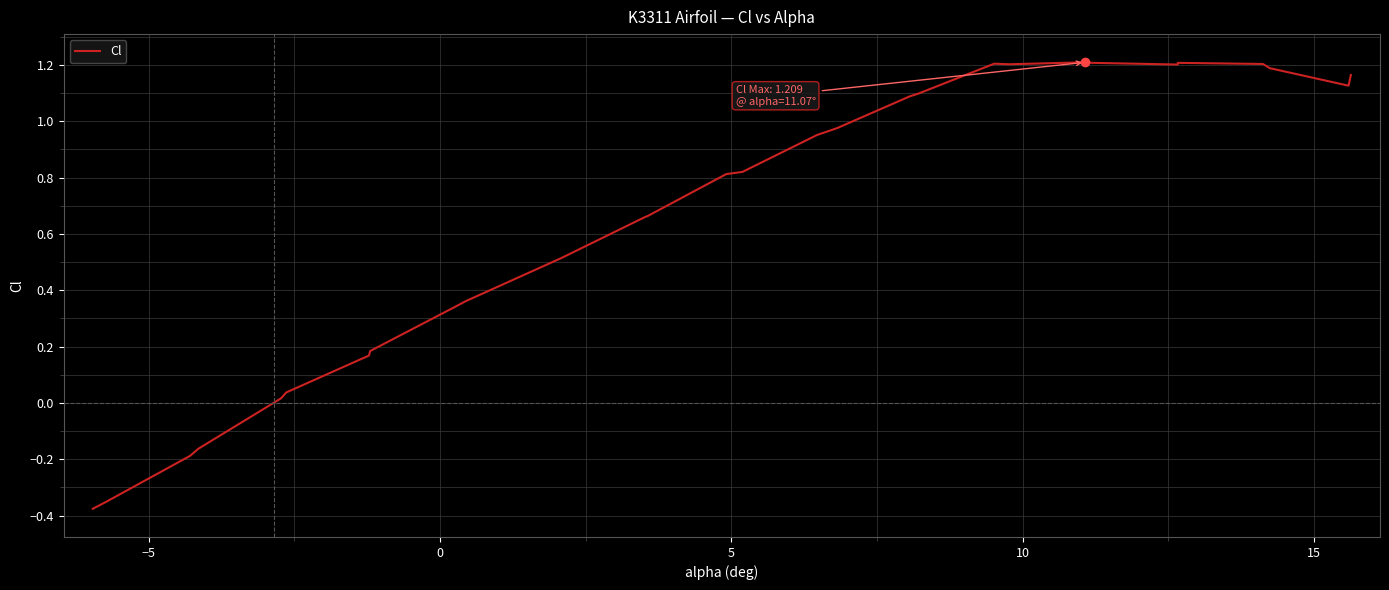

What is the average value?

0.7